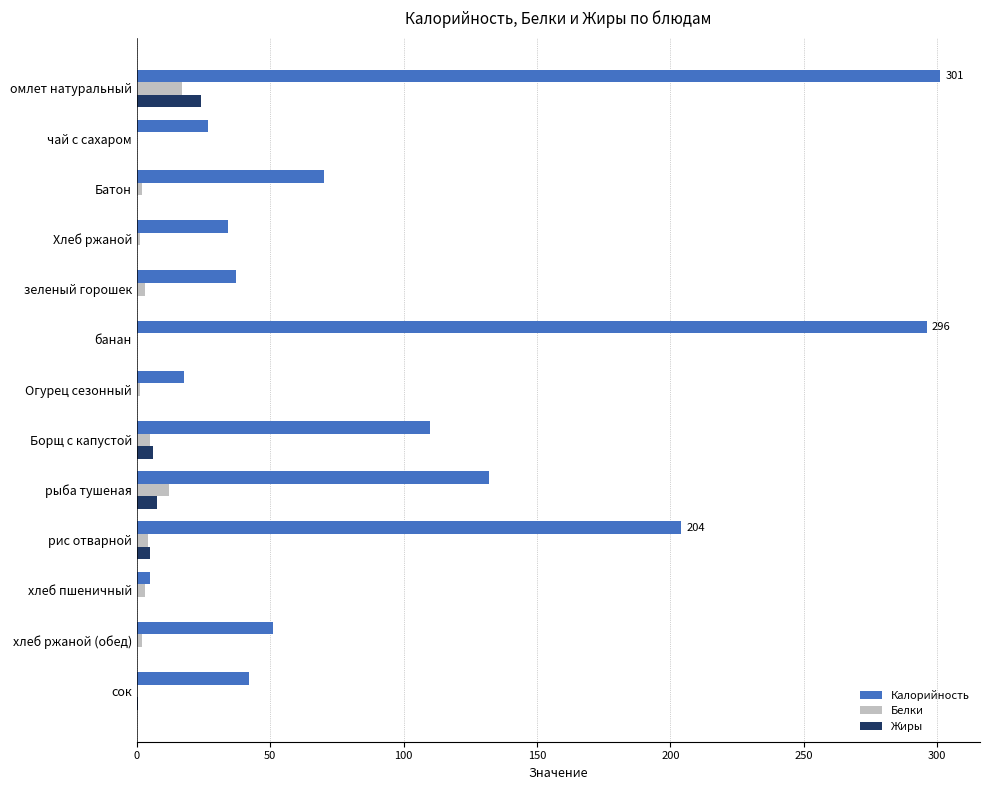

The Калорийность series shows 69.6 at рис отварной. True or false?

False